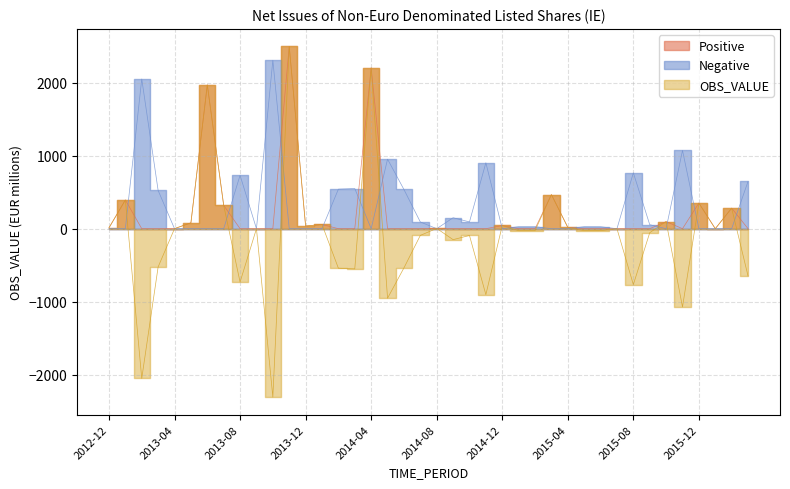

Which series has the largest range (max minus min)?

OBS_VALUE